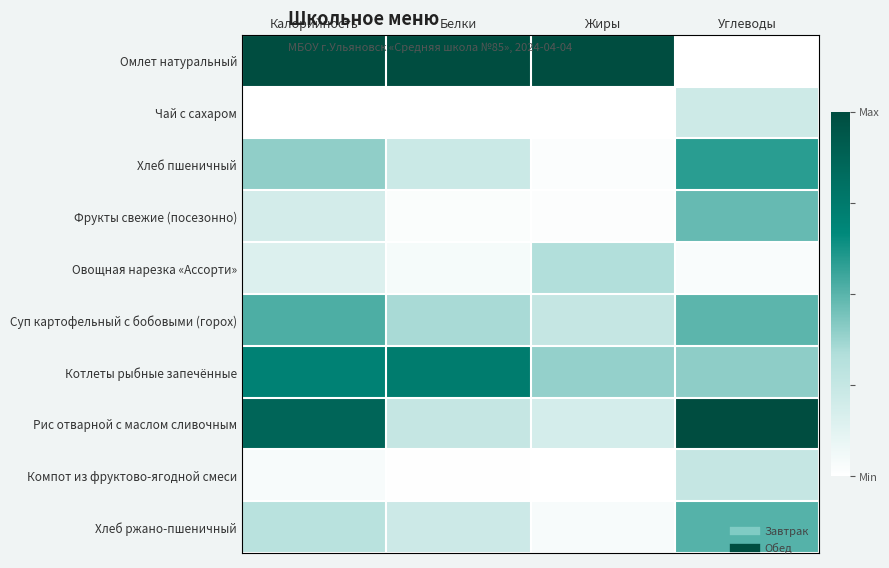

What is the greatest value displayed?

1.0